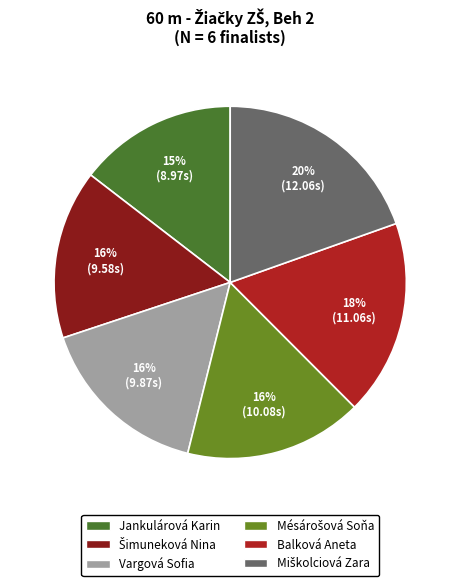

What is the change in value from Šimuneková Nina to Balková Aneta?

+1.5